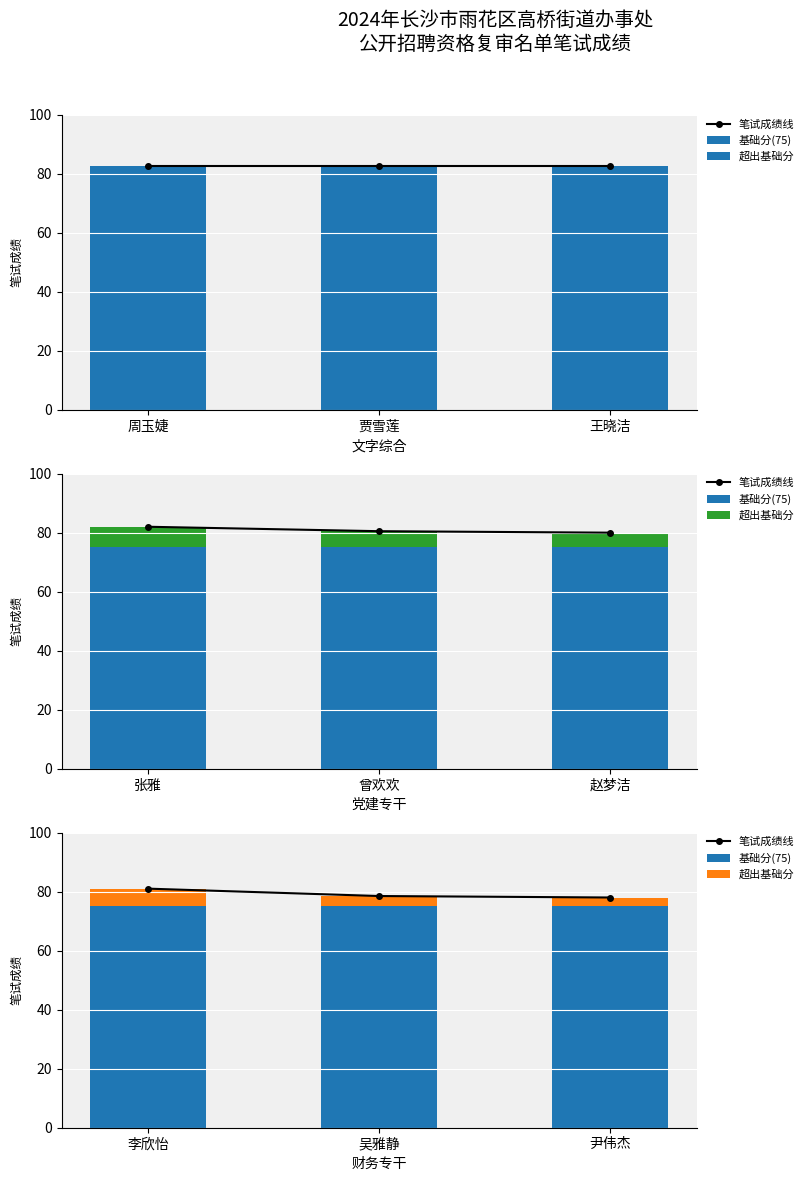

At how many categories does at least one series exceed 47?

3